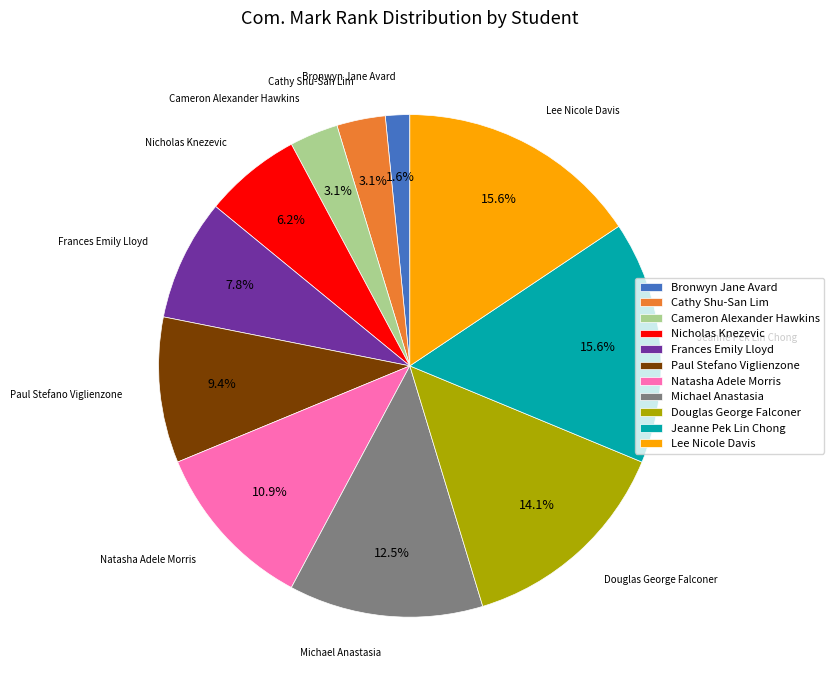

Is it true that Douglas George Falconer is 14% of the pie?

True